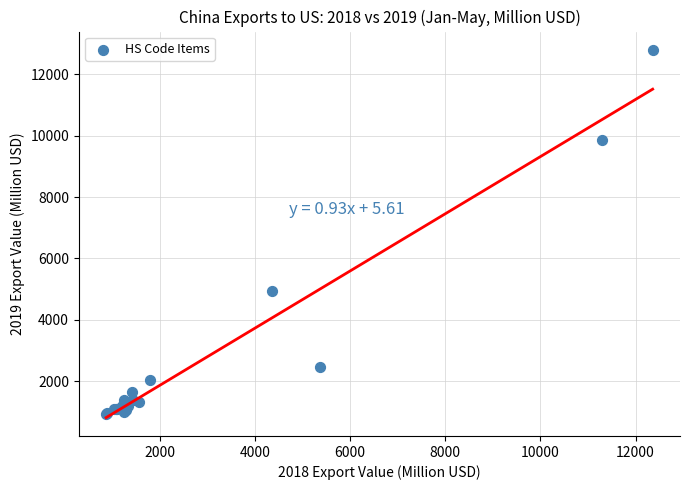

What Y value in the scatter plot is closest to 6863?

4930.2